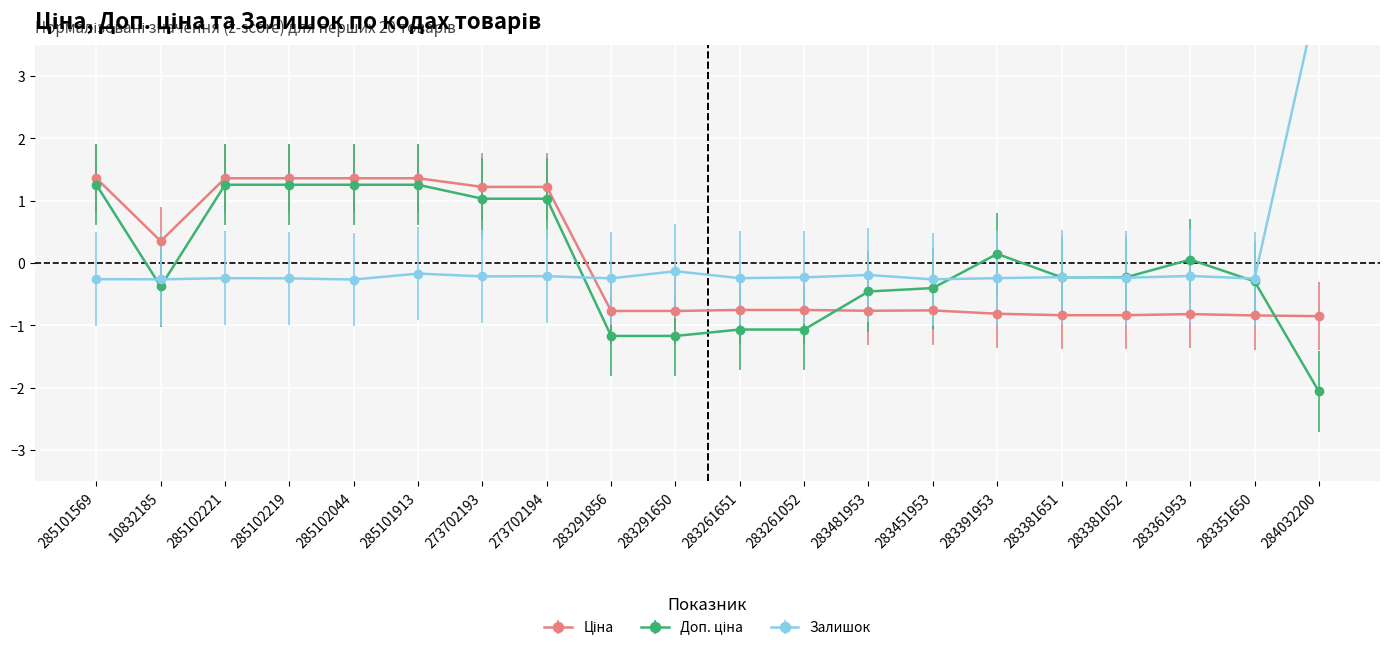

True or false: Ціна and Доп. ціна intersect in this chart.

True